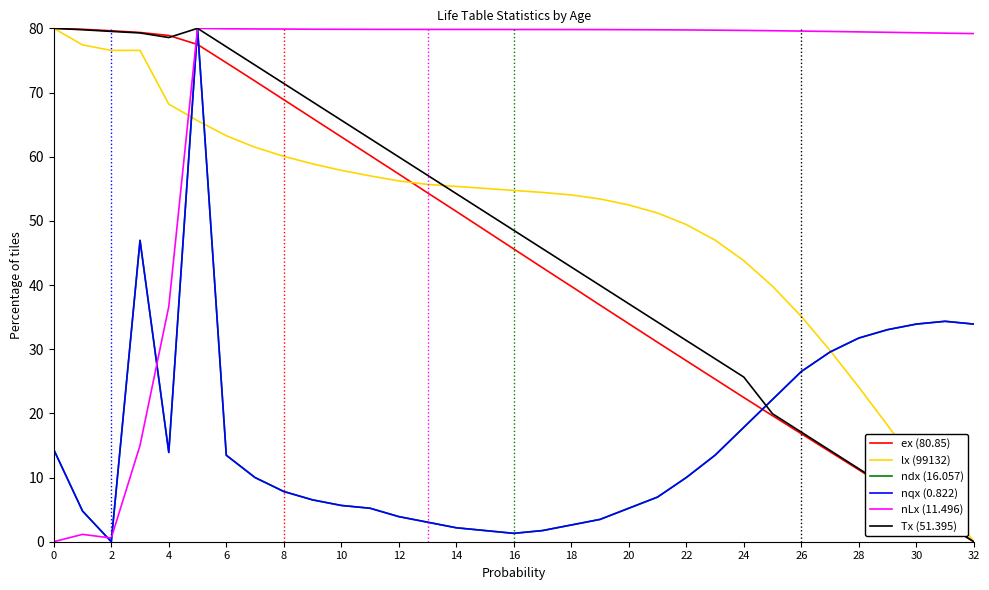

At which label does ex (80.85) reach its minimum?

32